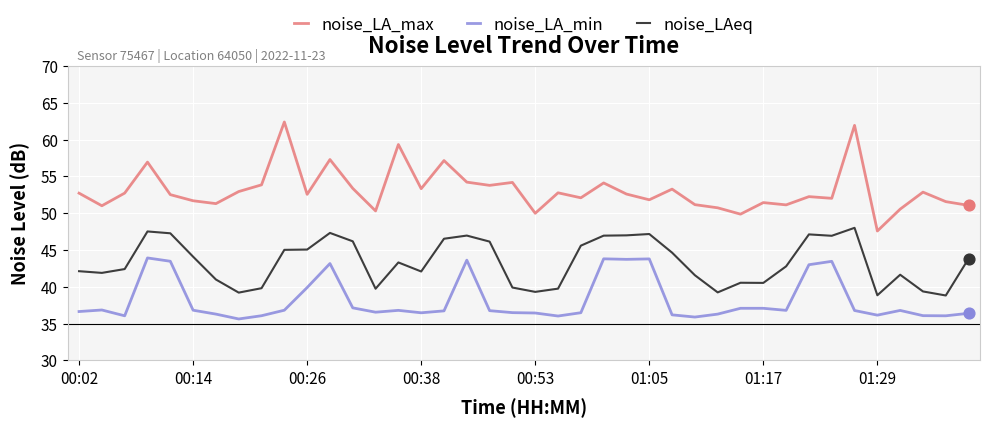

Which series has the largest total across all categories?

noise_LA_max